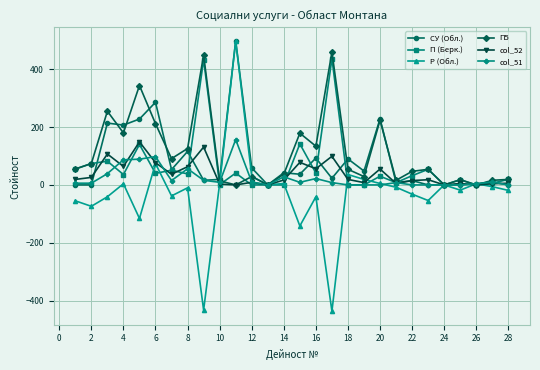

What is the minimum value for Р (Обл.)?

-437